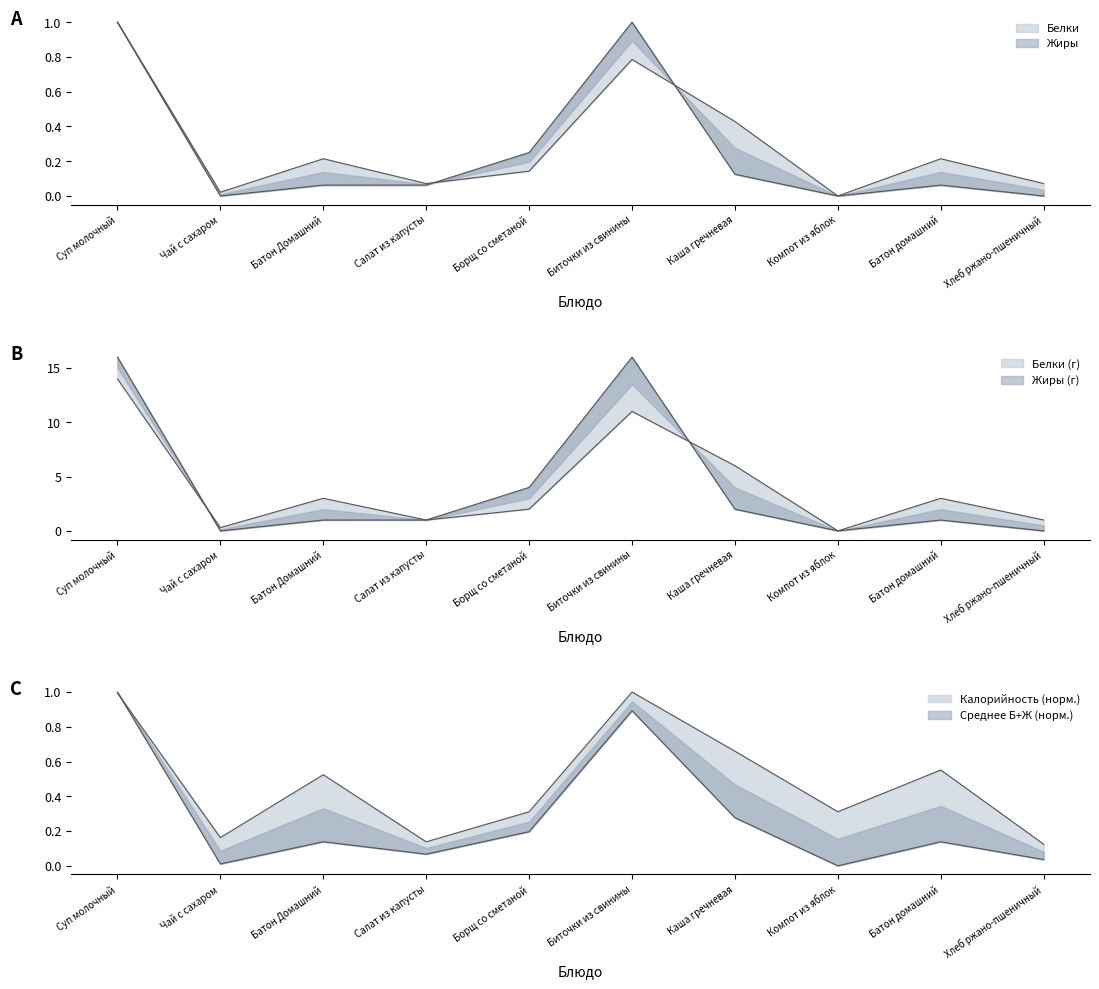

At how many categories does at least one series exceed 0?

10